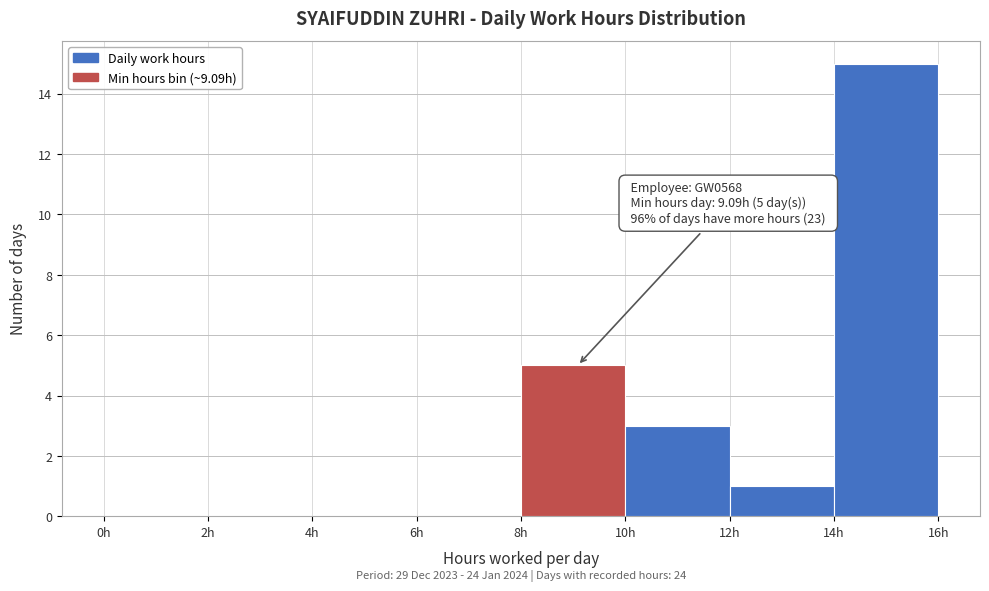

Which range on the x-axis has the tallest bar?

14 to 16